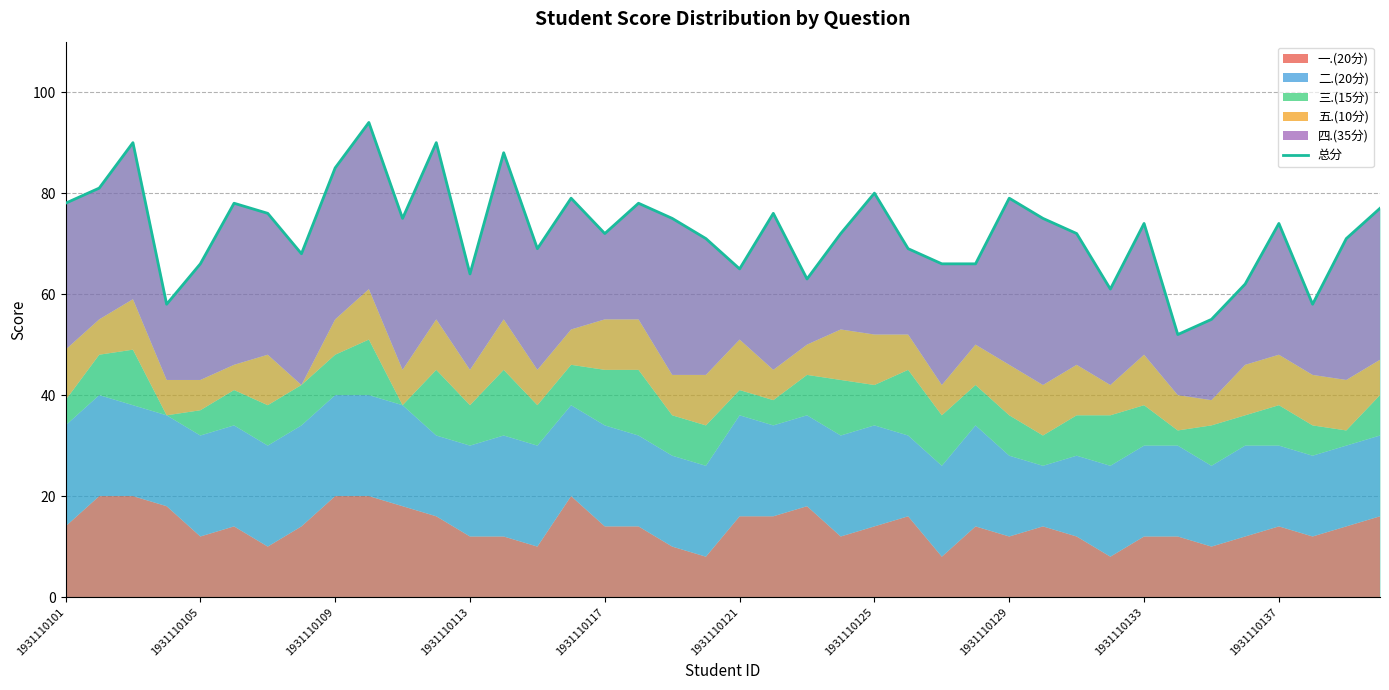

The chart shows a value of 100 at 37. True or false?

False